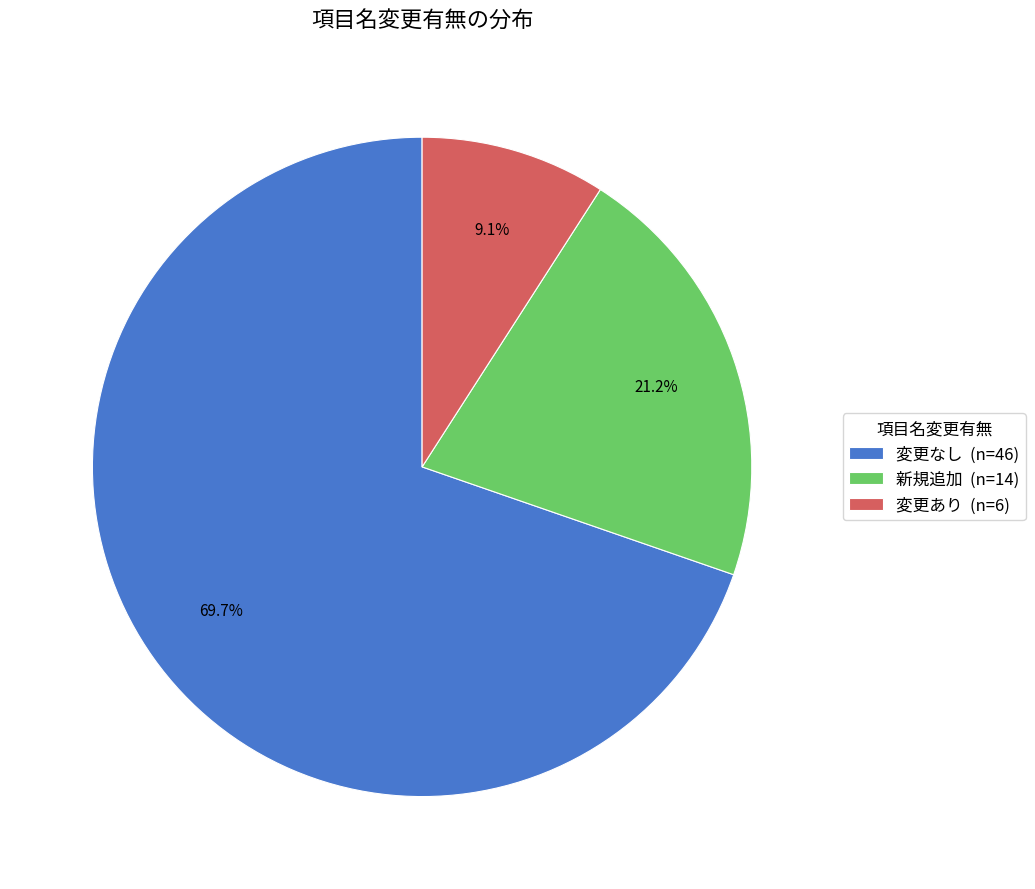

Count the number of slices in the pie.

3